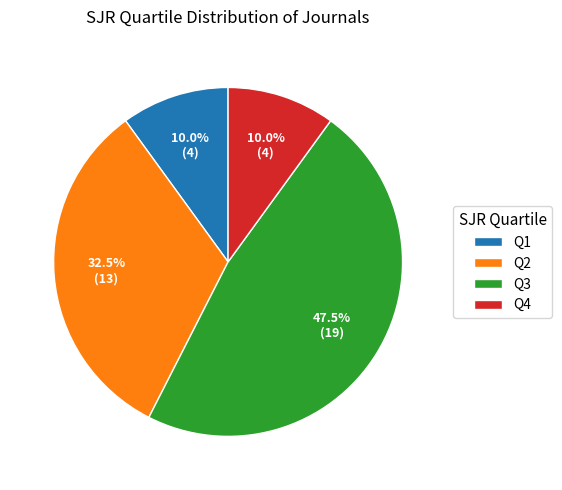

Count the number of slices in the pie.

4